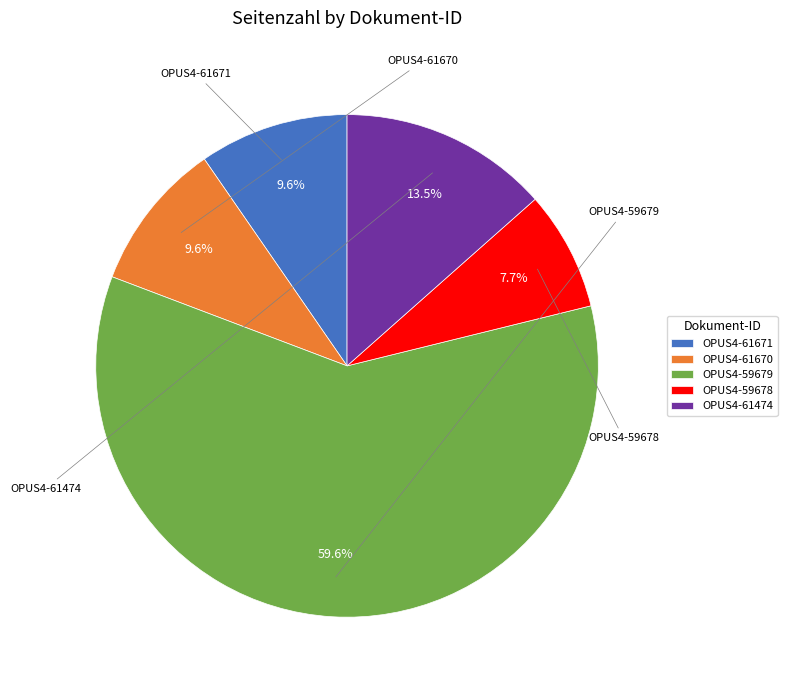

To the nearest percent, what is the difference between the largest and smallest slice percentages?

52%